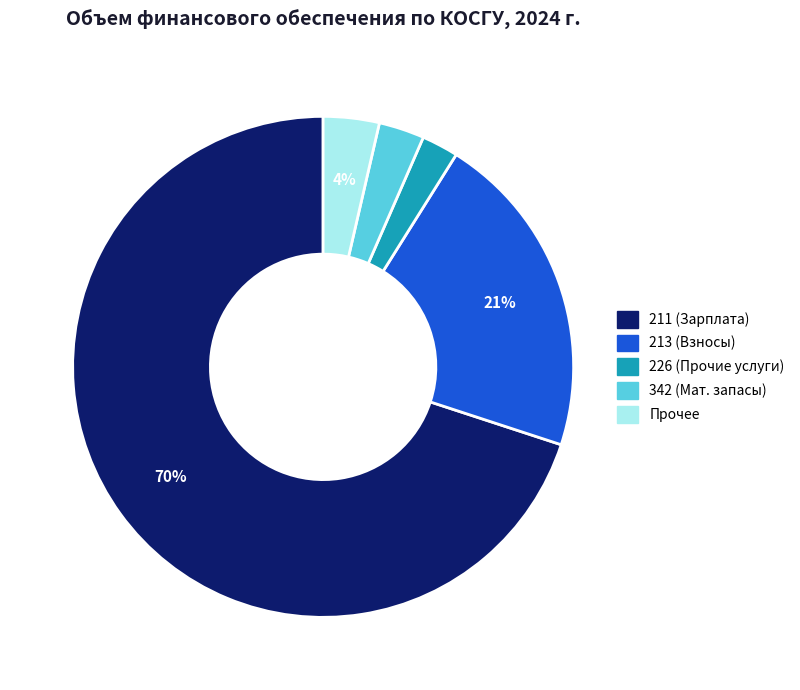

Does any single category account for the majority?

Yes